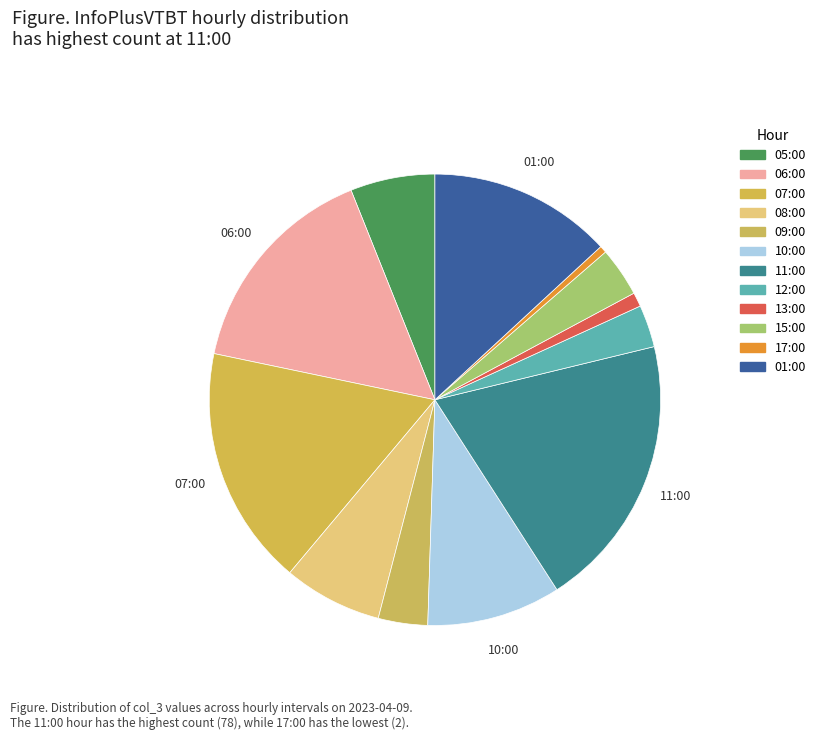

How many segments does this pie chart have?

12